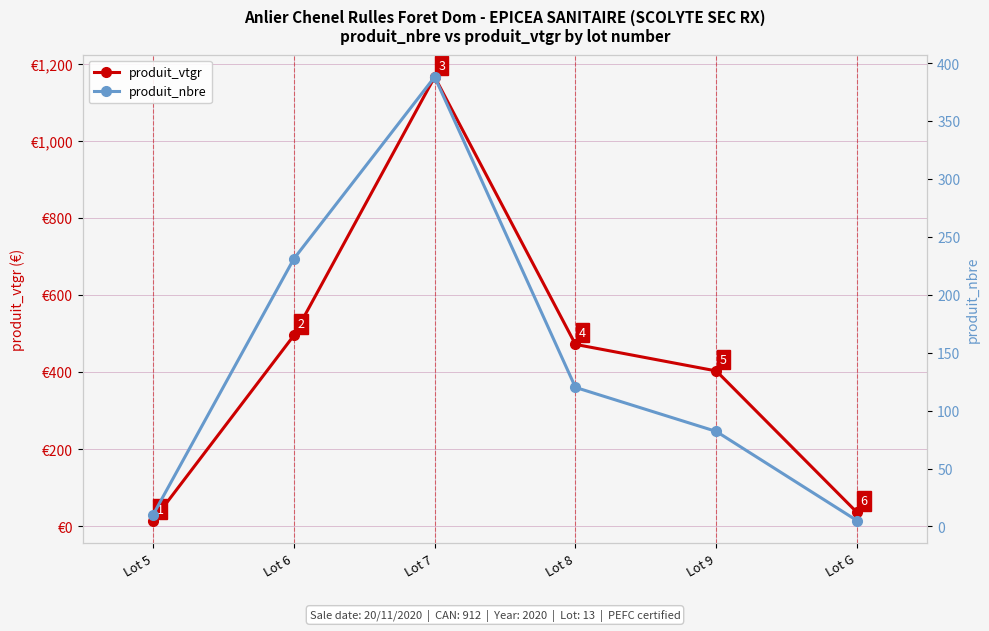

What is the value of the produit_vtgr point at the 2nd from the left?

494.8